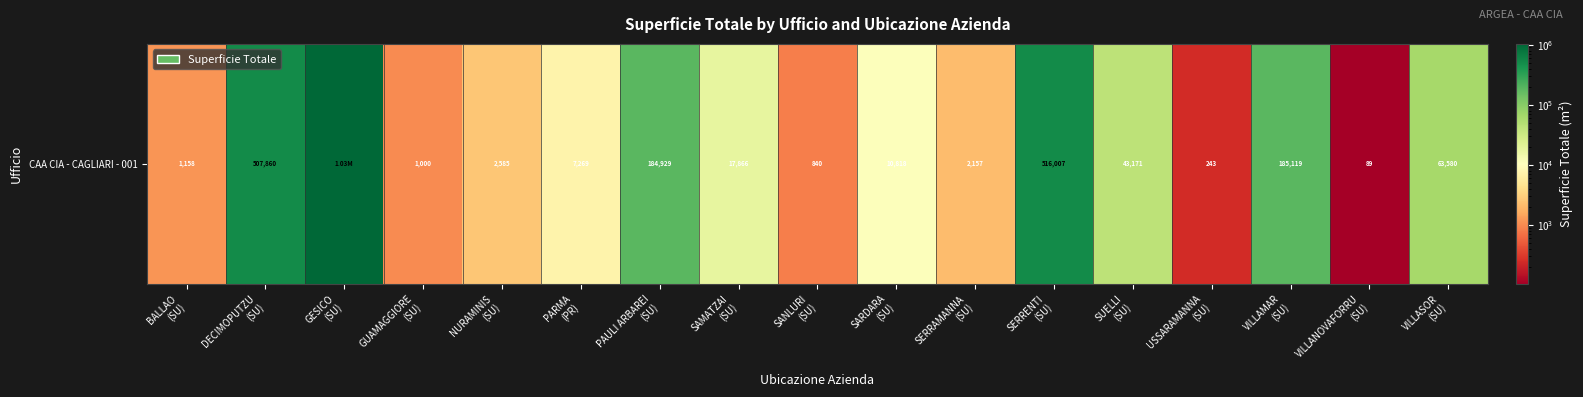

Rank the categories by value from lowest to highest.

VILLANOVAFORRU
(SU), USSARAMANNA
(SU), SANLURI
(SU), GUAMAGGIORE
(SU), BALLAO
(SU), SERRAMANNA
(SU), NURAMINIS
(SU), PARMA
(PR), SARDARA
(SU), SAMATZAI
(SU), SUELLI
(SU), VILLASOR
(SU), PAULI ARBAREI
(SU), VILLAMAR
(SU), DECIMOPUTZU
(SU), SERRENTI
(SU), GESICO
(SU)